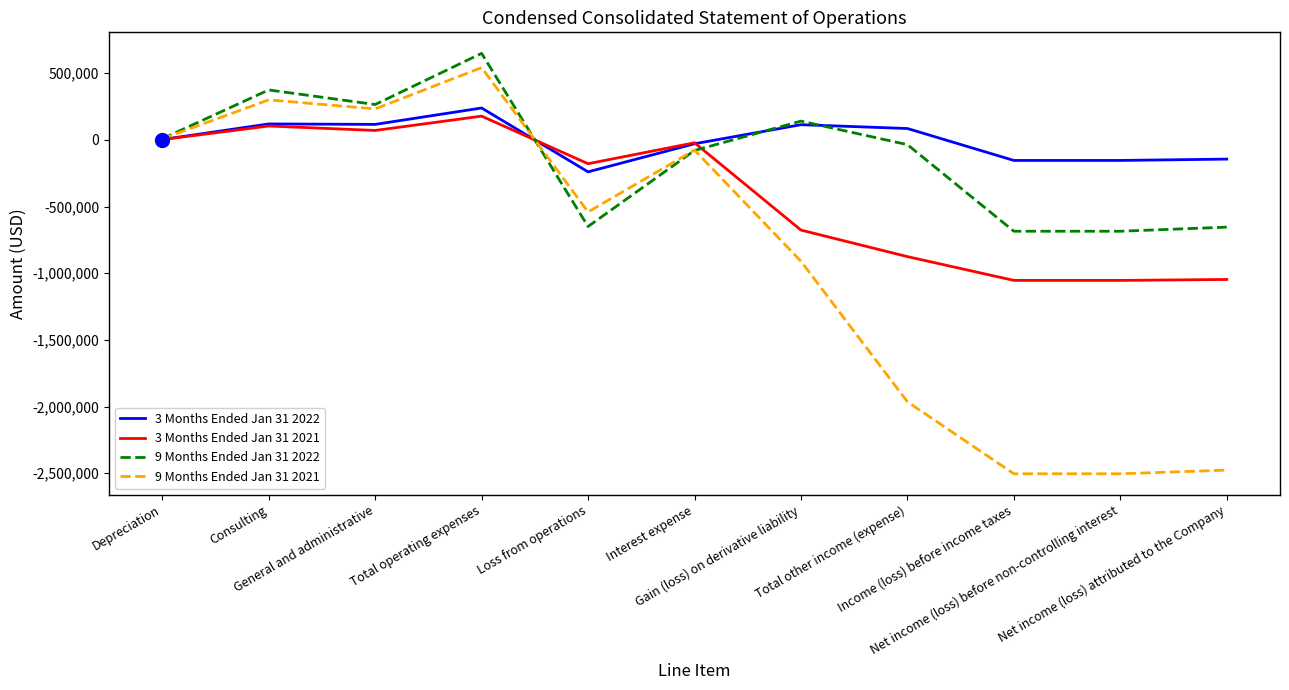

What is the spread (max minus min) of values at Consulting?

270500